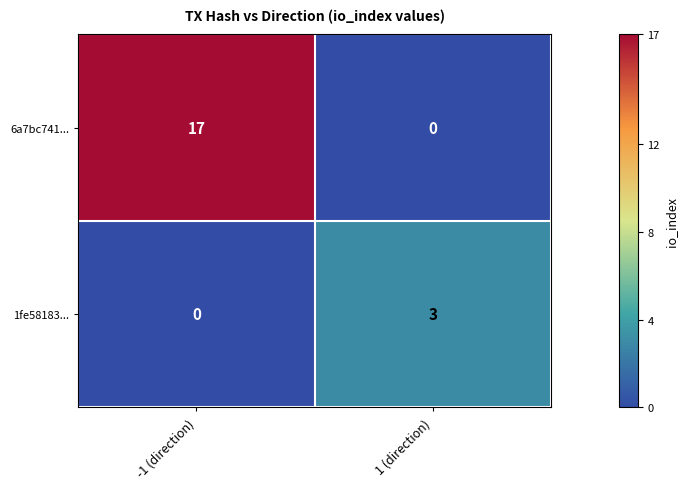

Reading right to left, what are all the values shown in this chart?

6a7bc741...: 0	17
1fe58183...: 3	0